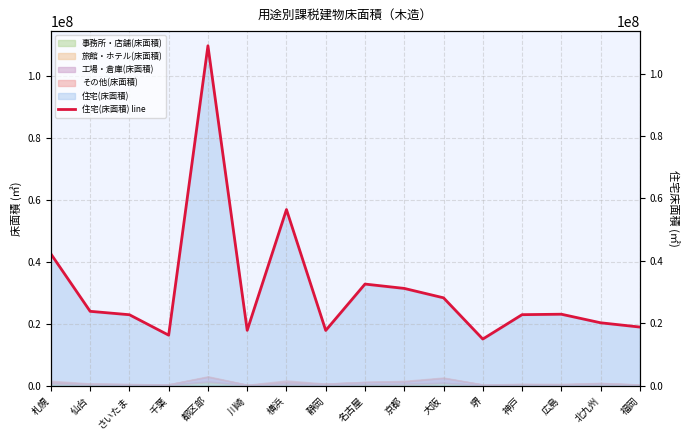

What is the value of the 8th point from the left?

17682599